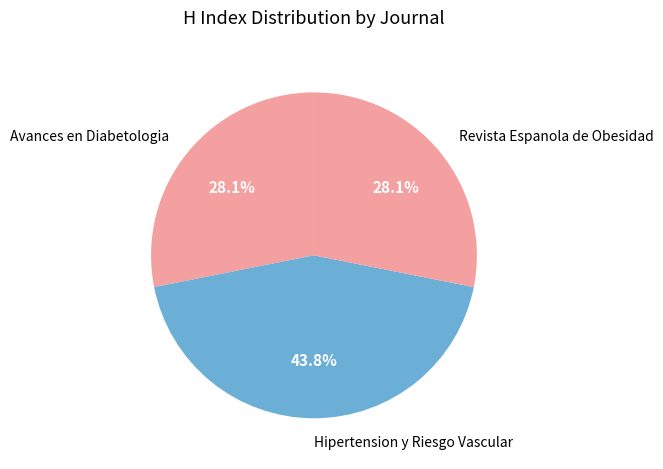

How many slices are in this pie chart?

3